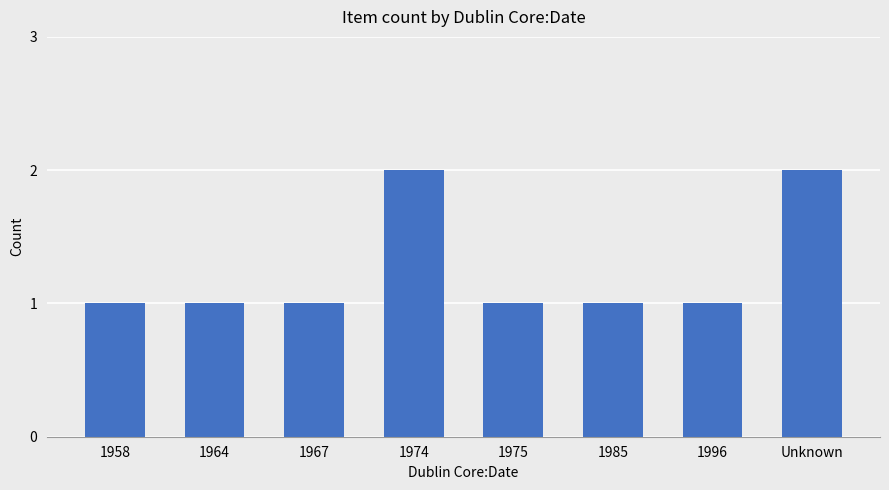

What is the label of the 1st bar from the right?

Unknown